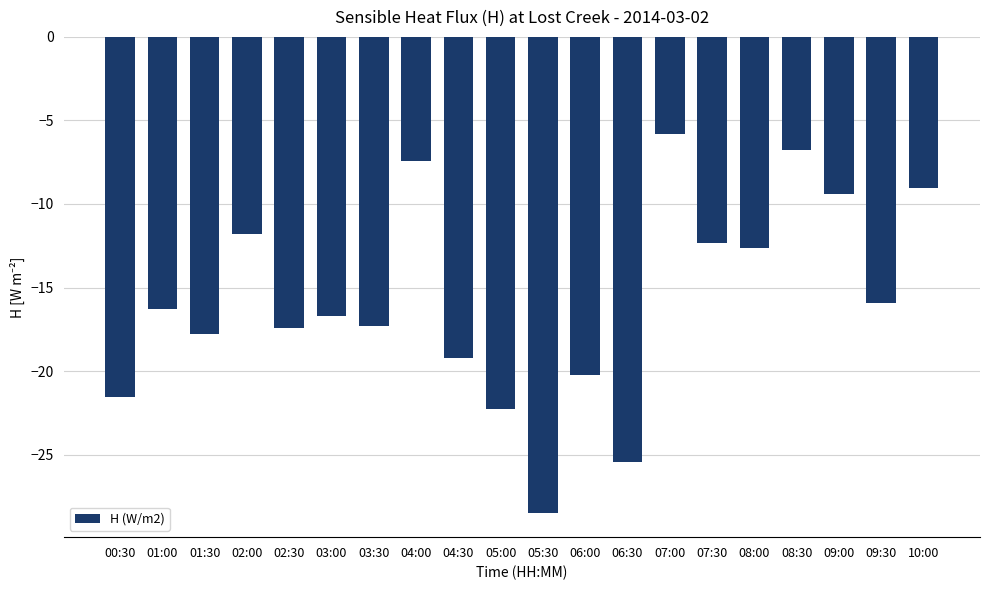

The chart shows a value of -11.5 at 03:00. True or false?

False